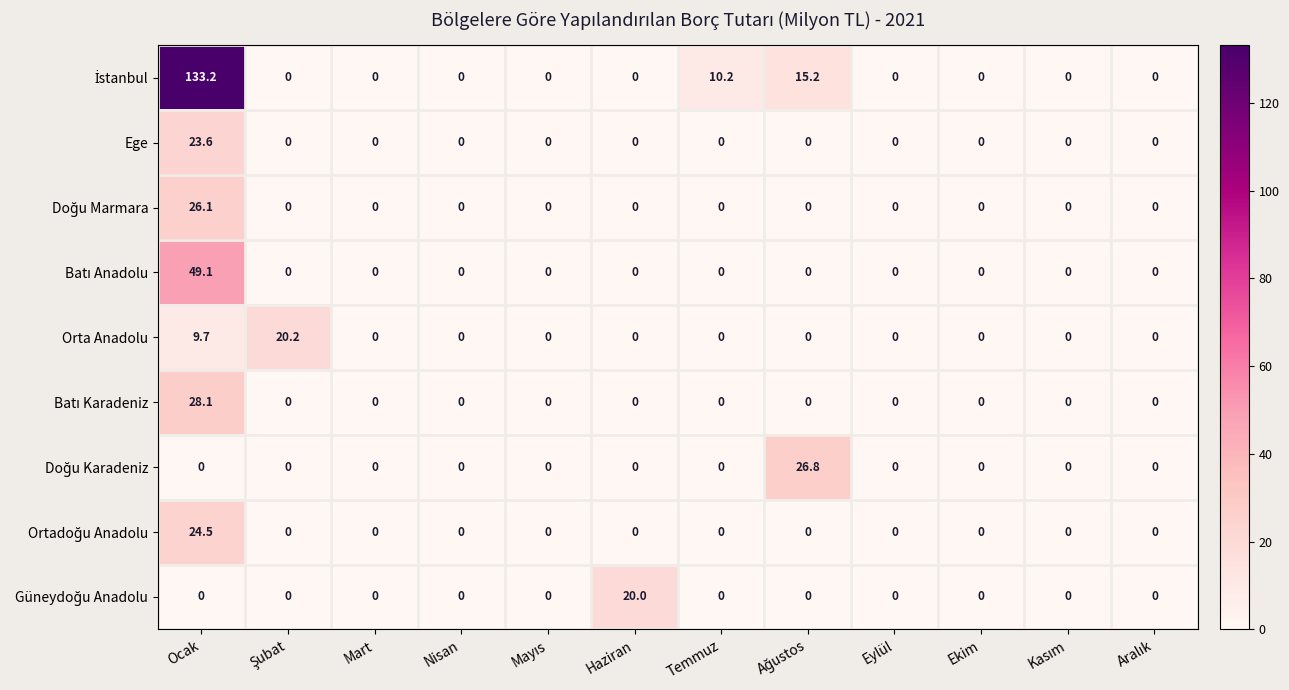

Count the number of categories in the chart.

12